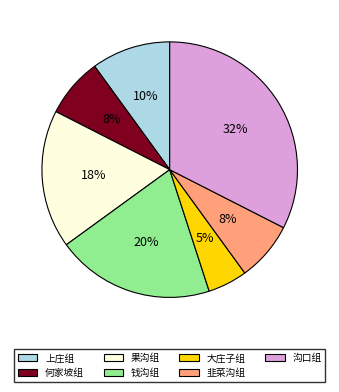

Approximately how many times larger is the value at 韭菜沟组 compared to 沟口组?

0.2